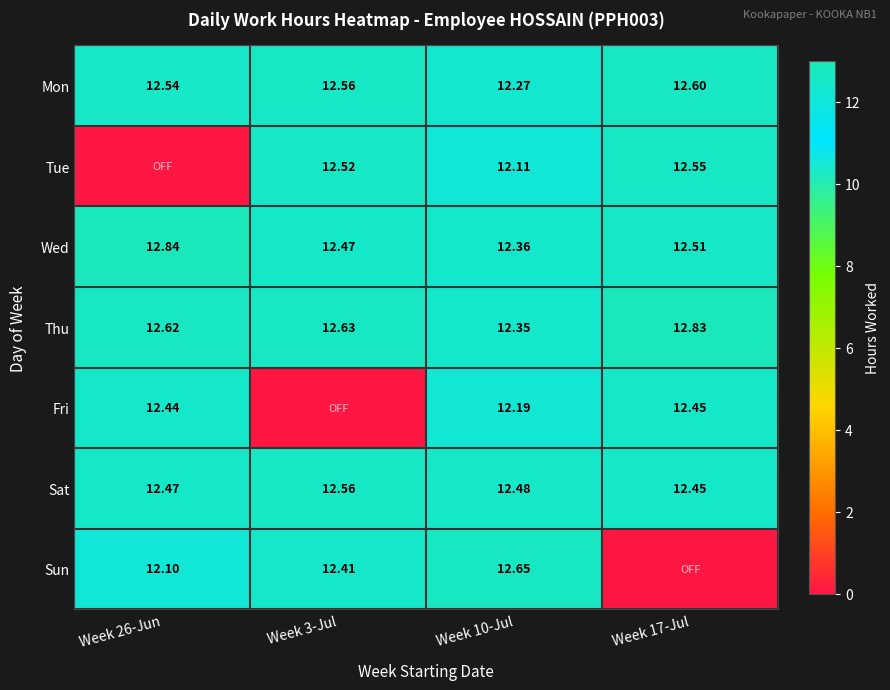

Is the value of Sun at Week 10-Jul greater than the value of Wed at Week 26-Jun?

No